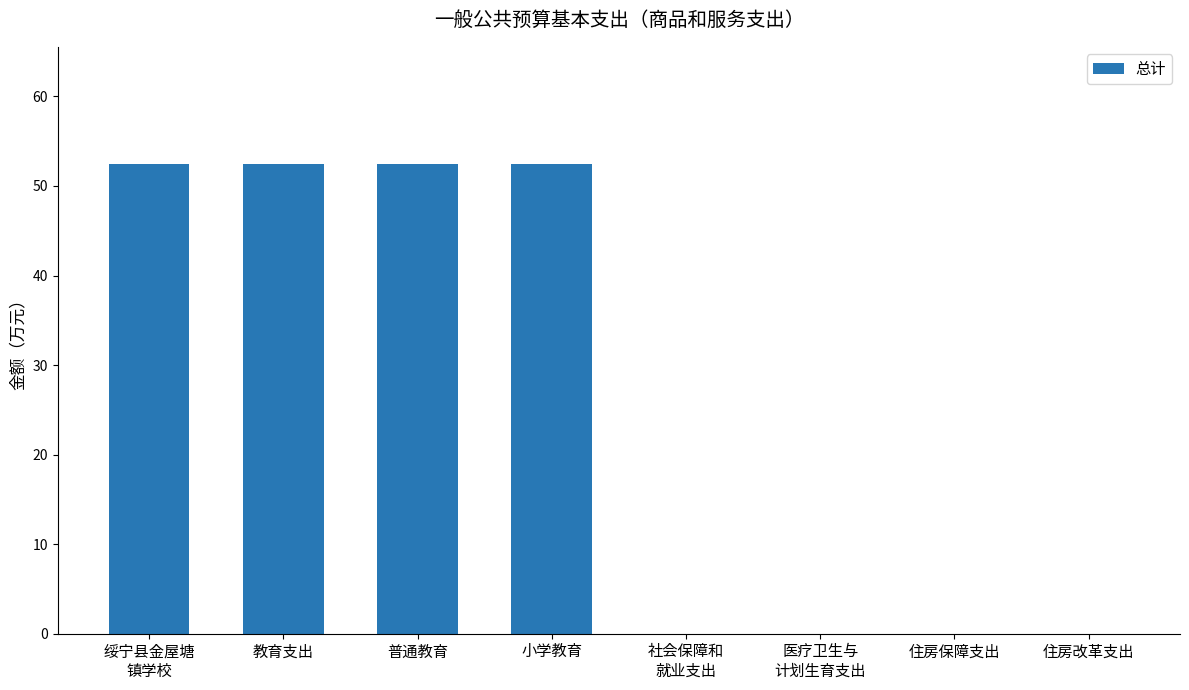

What is the maximum value shown in the chart?

52.4